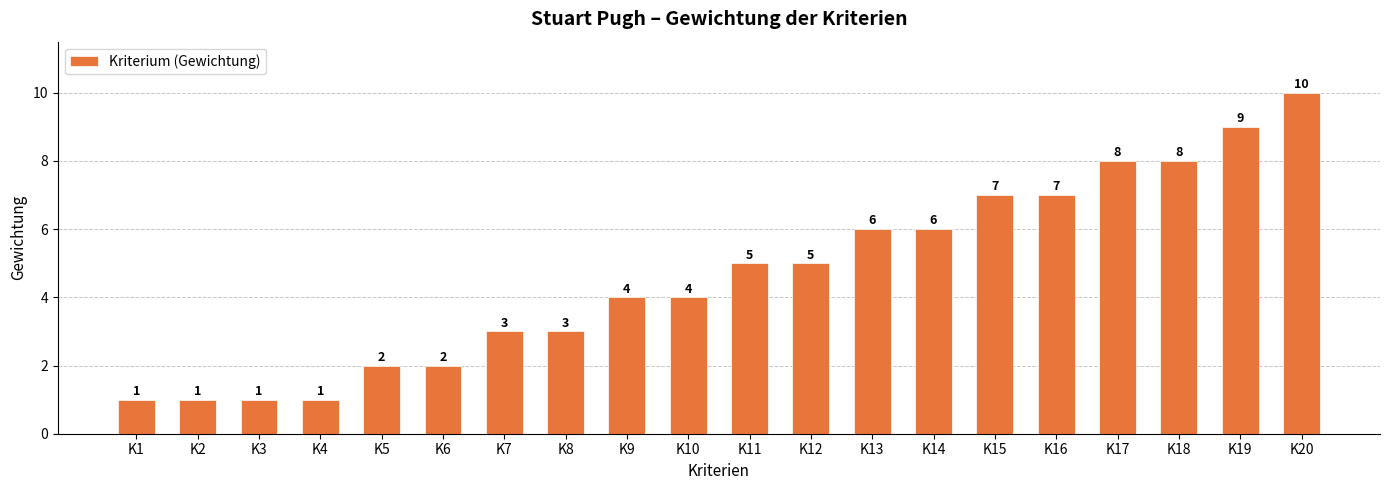

What is the approximate value at K1?

1